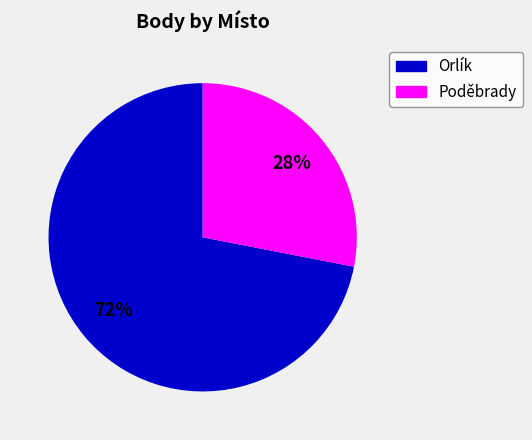

Is there a majority slice in this chart?

Yes